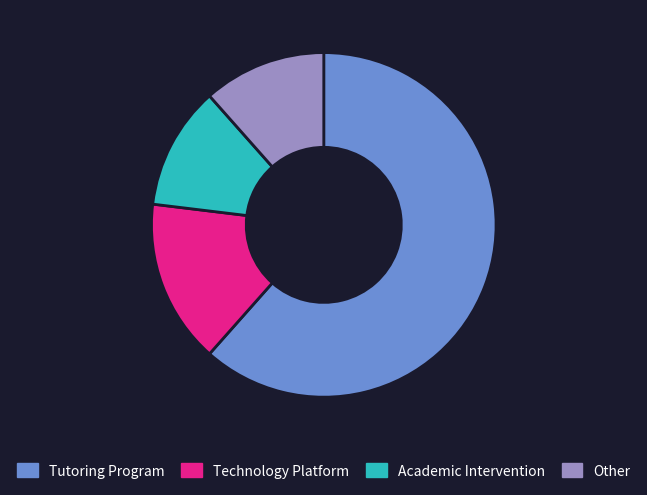

Is it true that Academic Intervention is 12% of the pie?

True